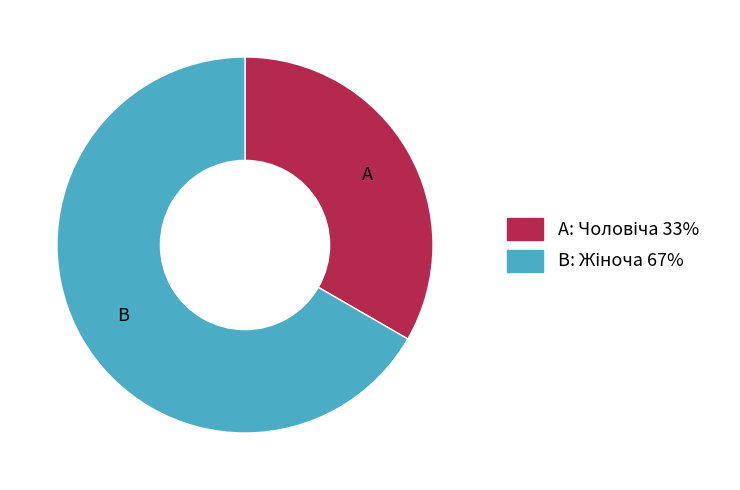

Count the number of slices in the pie.

2